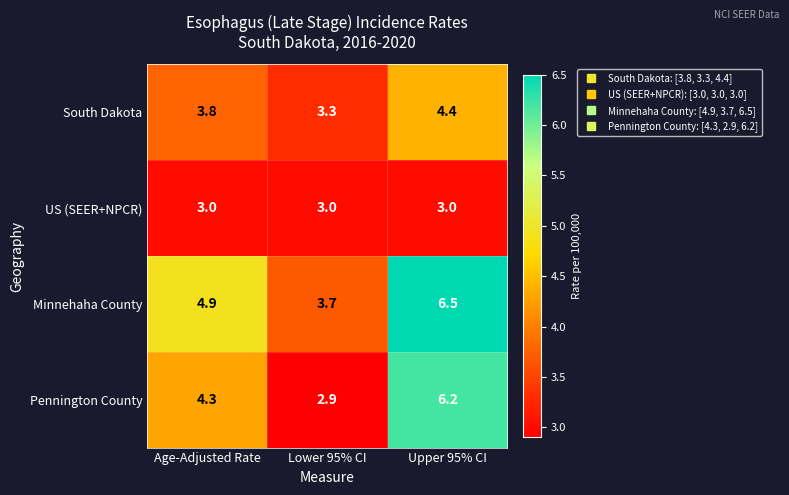

Reading left to right, extract all data points from this chart.

South Dakota: 3.8	3.3	4.4
US (SEER+NPCR): 3.0	3.0	3.0
Minnehaha County: 4.9	3.7	6.5
Pennington County: 4.3	2.9	6.2